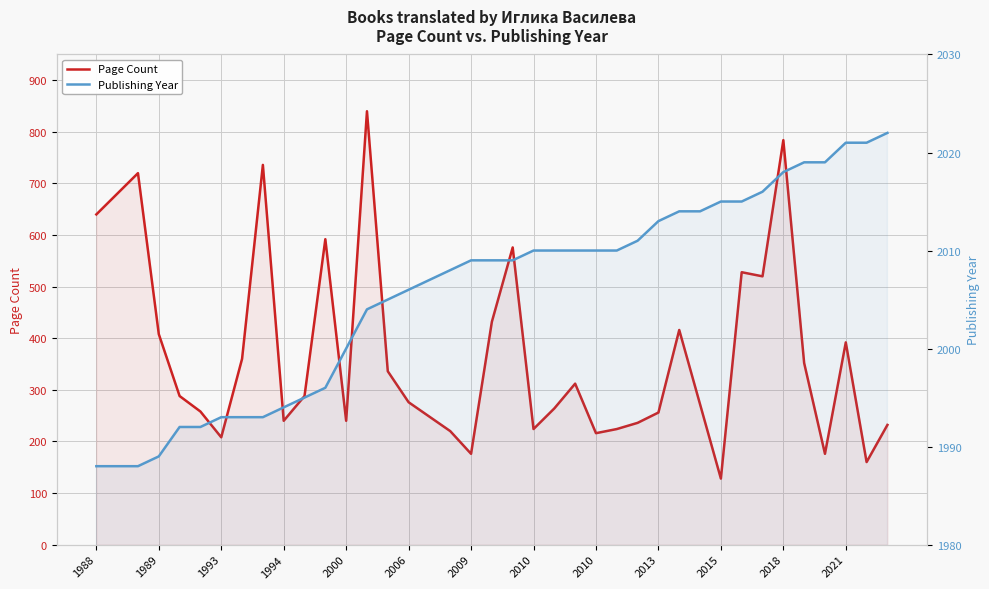

Reading right to left, list all the values displayed in this chart.

Page Count: 232	160	392	176	352	784	520	528	128	272	416	256	236	224	216	312	264	224	576	432	176	220	248	276	336	840	240	592	288	240	736	360	208	258	288	408	720	680	640
Publishing Year: 2022	2021	2021	2019	2019	2018	2016	2015	2015	2014	2014	2013	2011	2010	2010	2010	2010	2010	2009	2009	2009	2008	2007	2006	2005	2004	2000	1996	1995	1994	1993	1993	1993	1992	1992	1989	1988	1988	1988